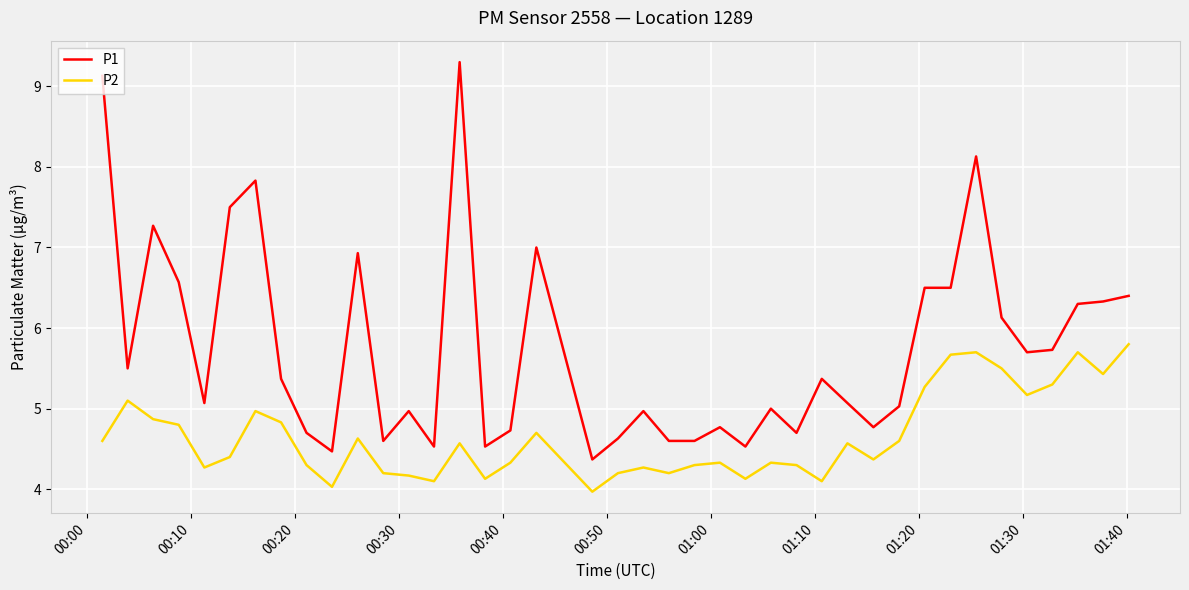

Which series has the widest spread of values?

P1